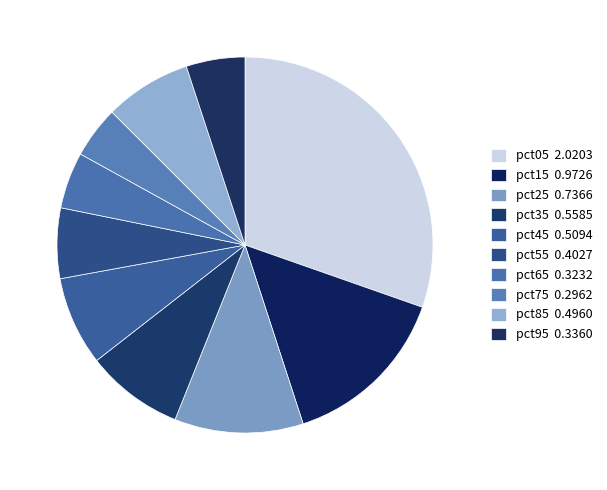

What is the smallest slice in the pie chart?

pct75